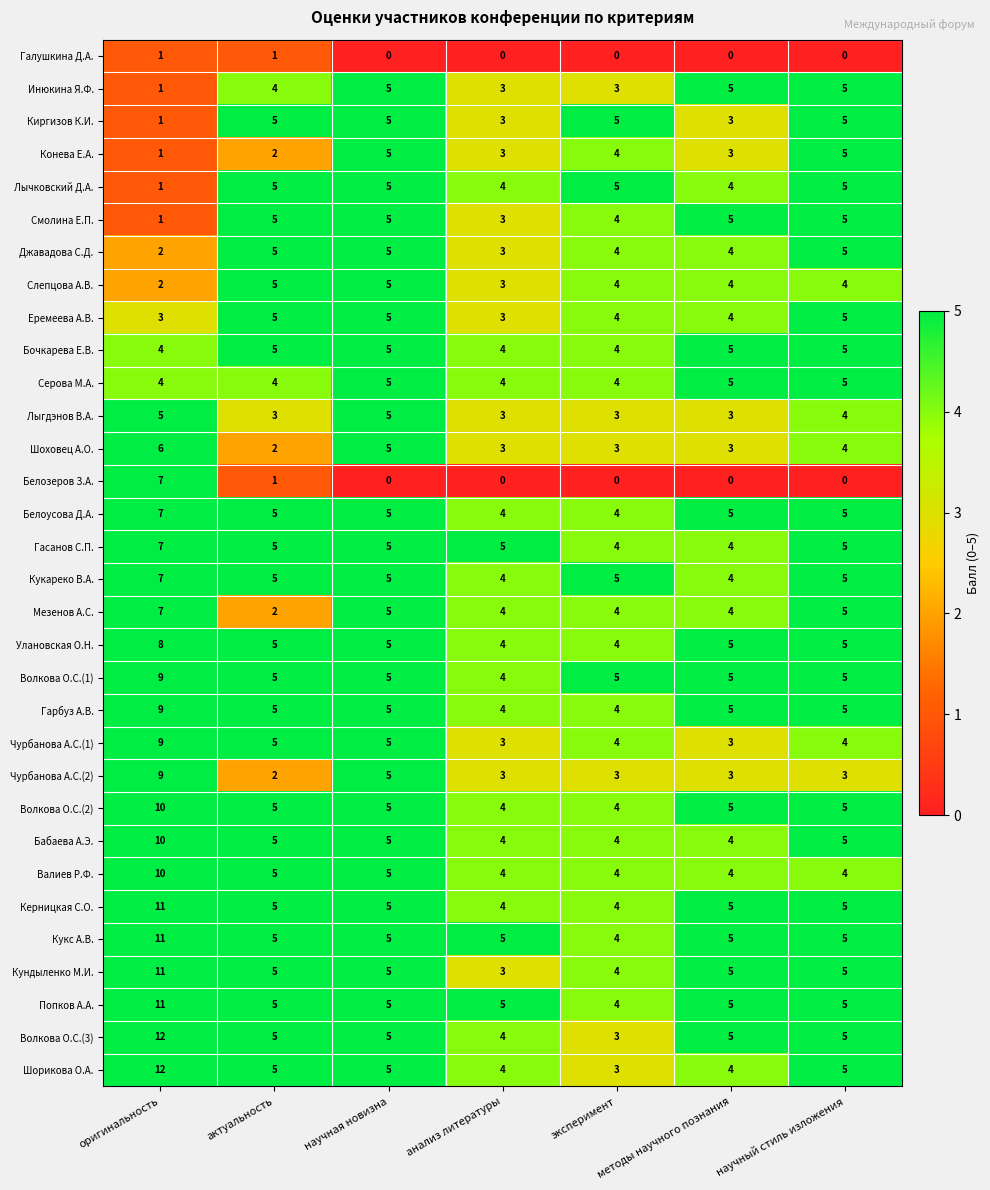

What is the sum of the Мезенов А.С. values at оригинальность and научный стиль изложения?

12